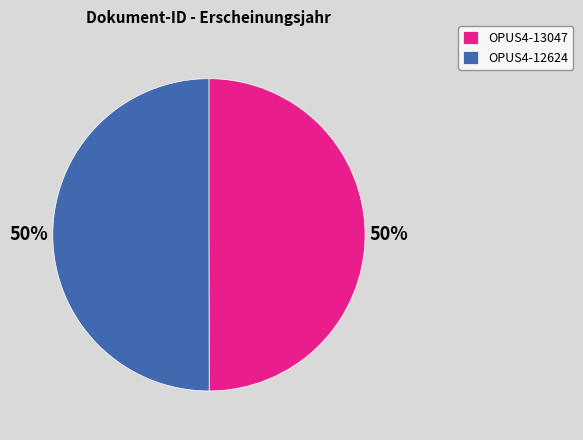

To the nearest percent, what is the average slice percentage?

50%